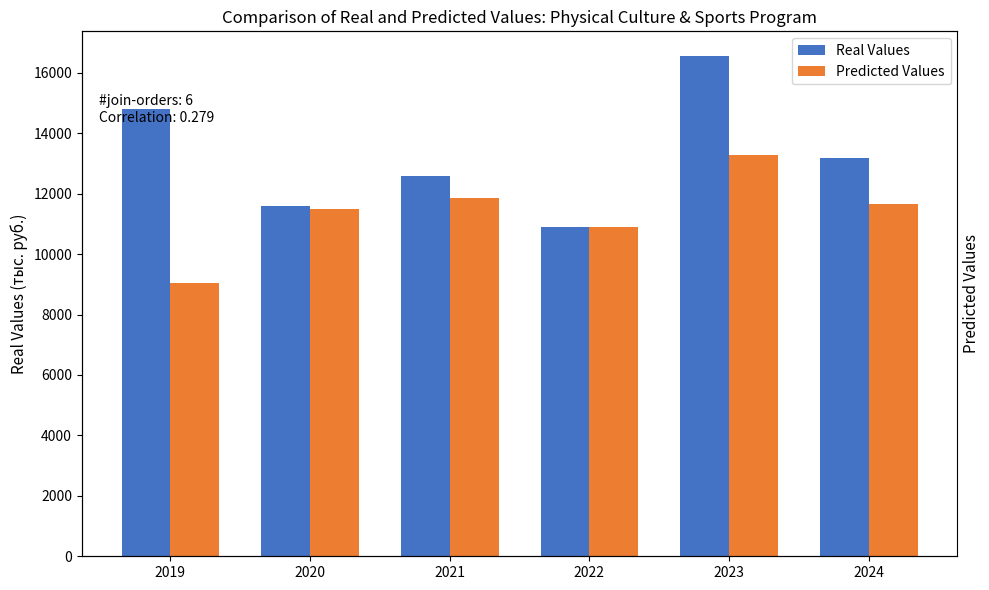

Reading left to right, extract all data points from this chart.

Real Values: 14809.6	11585.7	12583.8	10887.4	16543.0	13171.9
Predicted Values: 9042.7	11478.5	11856.1	10887.4	13293.8	11671.9